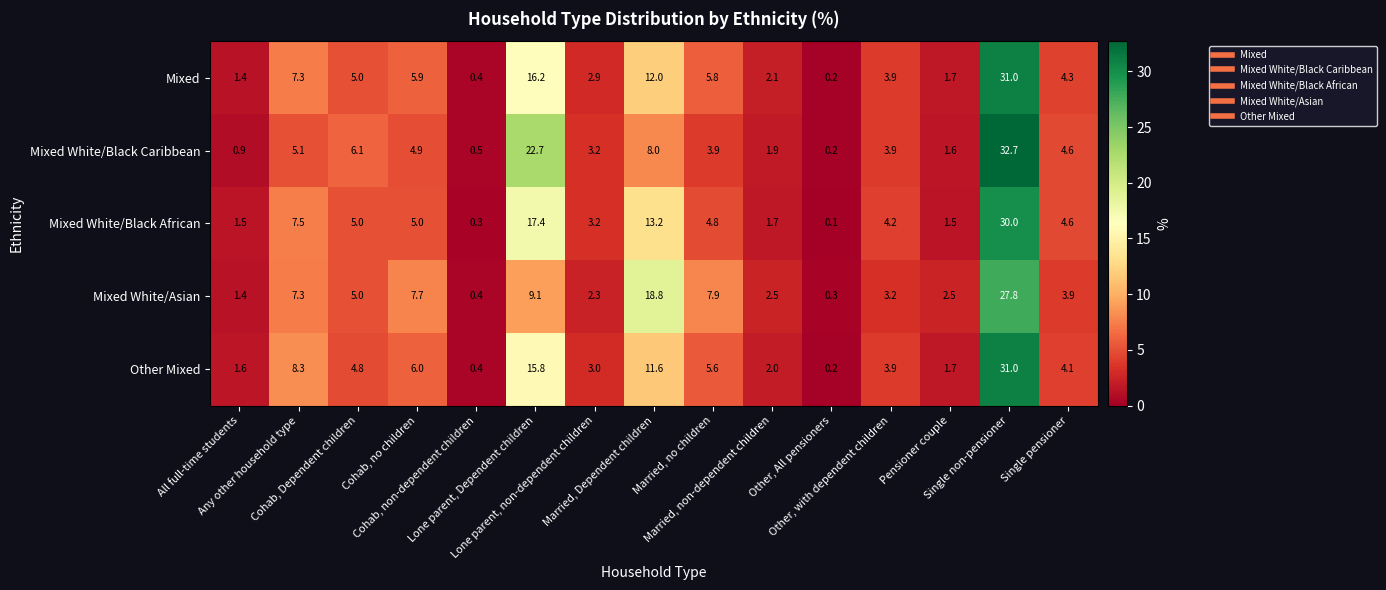

At how many categories does at least one series exceed 11?

3